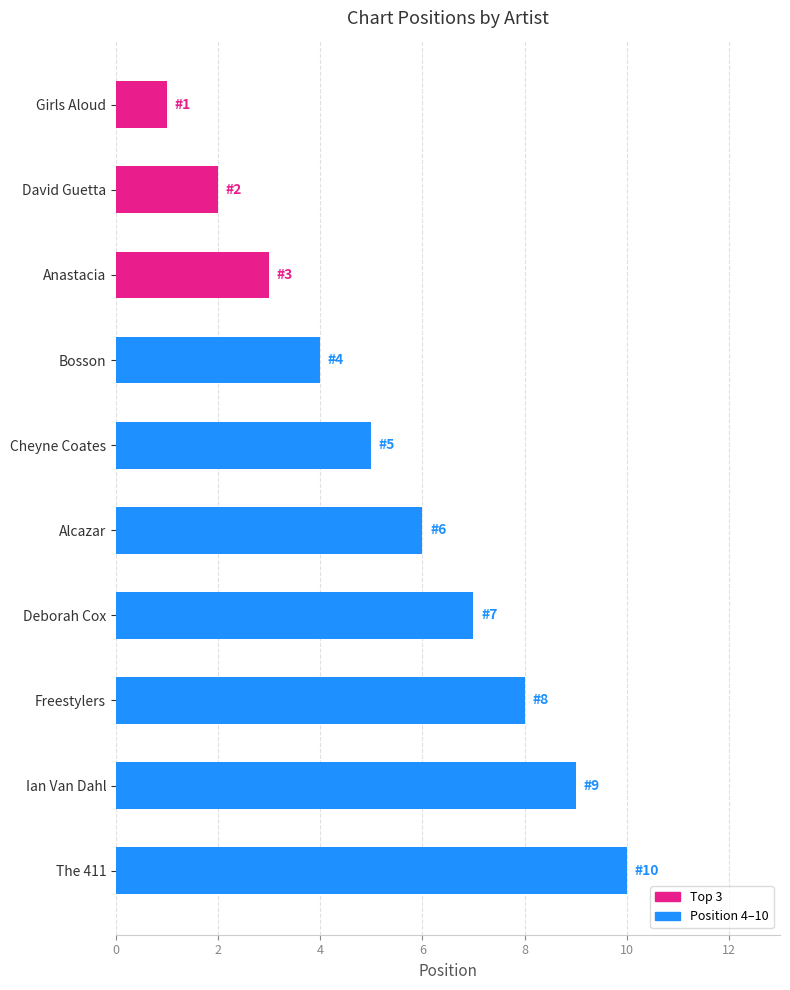

The chart shows a value of 9 at Alcazar. True or false?

False